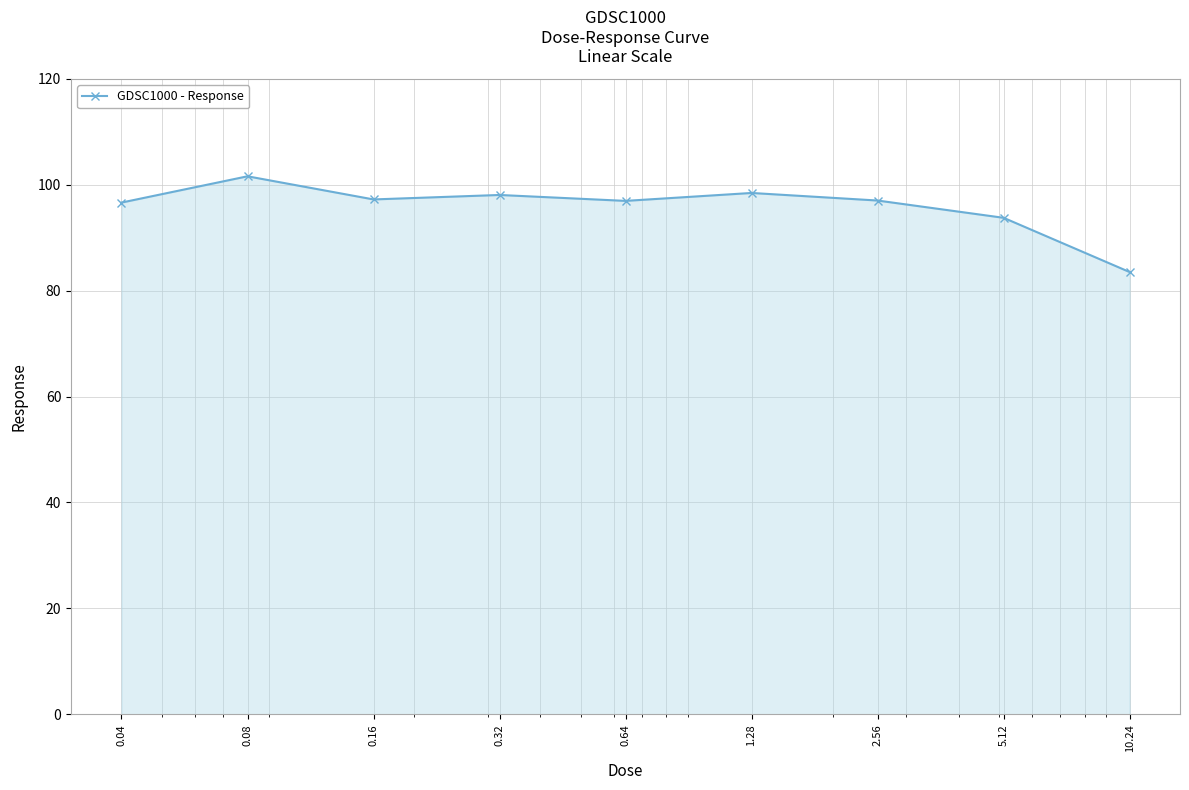

What is the minimum value shown in the chart?

83.5